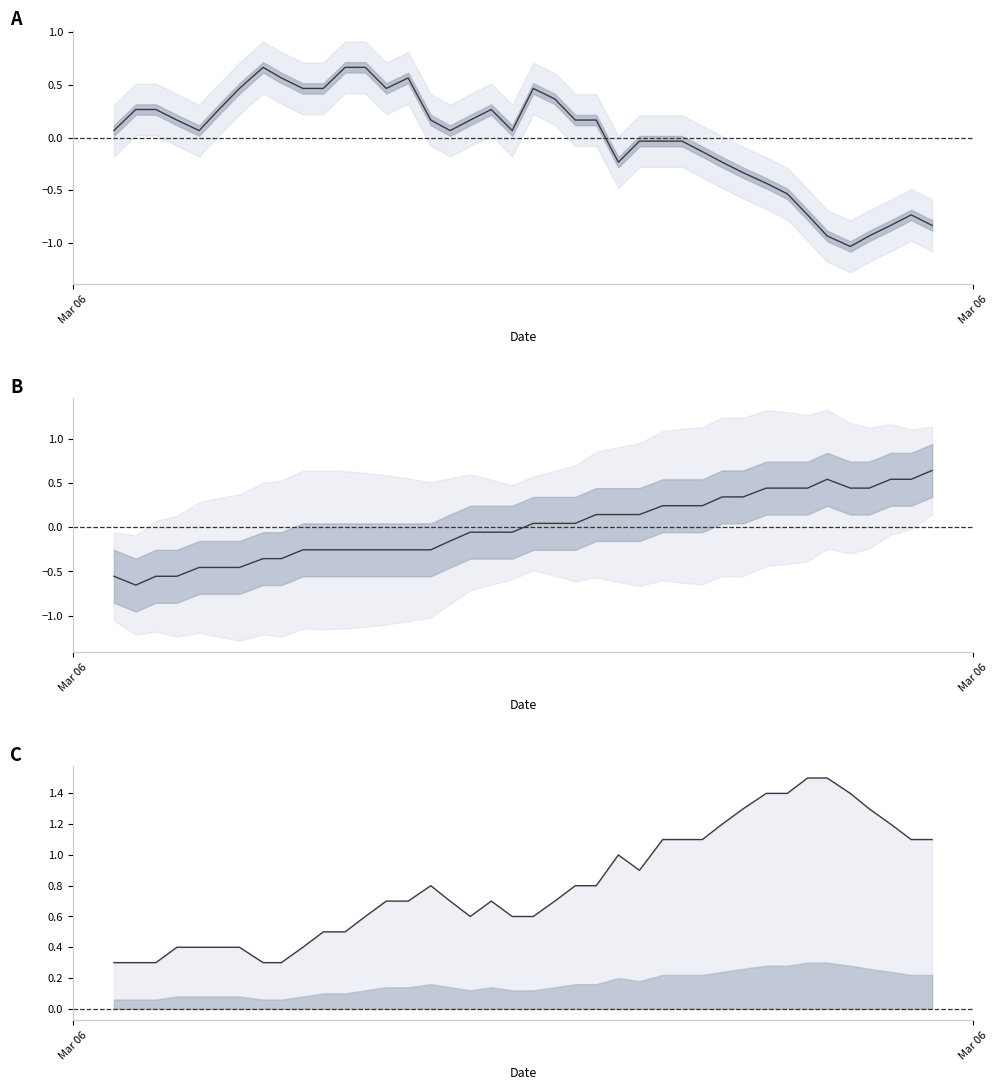

Reading left to right, list all the values displayed in this chart.

humidity: 0.1	0.3	0.3	0.2	0.1	0.3	0.5	0.7	0.6	0.5	0.5	0.7	0.7	0.5	0.6	0.2	0.1	0.2	0.3	0.1	0.5	0.4	0.2	0.2	-0.2	-0.0	-0.0	-0.0	-0.1	-0.2	-0.3	-0.4	-0.5	-0.7	-0.9	-1.0	-0.9	-0.8	-0.7	-0.8
pressure: -0.6	-0.7	-0.6	-0.6	-0.5	-0.5	-0.5	-0.4	-0.4	-0.3	-0.3	-0.3	-0.3	-0.3	-0.3	-0.3	-0.2	-0.1	-0.1	-0.1	0.0	0.0	0.0	0.1	0.1	0.1	0.2	0.2	0.2	0.3	0.3	0.4	0.4	0.4	0.5	0.4	0.4	0.5	0.5	0.6
temperature: 0.3	0.3	0.3	0.4	0.4	0.4	0.4	0.3	0.3	0.4	0.5	0.5	0.6	0.7	0.7	0.8	0.7	0.6	0.7	0.6	0.6	0.7	0.8	0.8	1.0	0.9	1.1	1.1	1.1	1.2	1.3	1.4	1.4	1.5	1.5	1.4	1.3	1.2	1.1	1.1